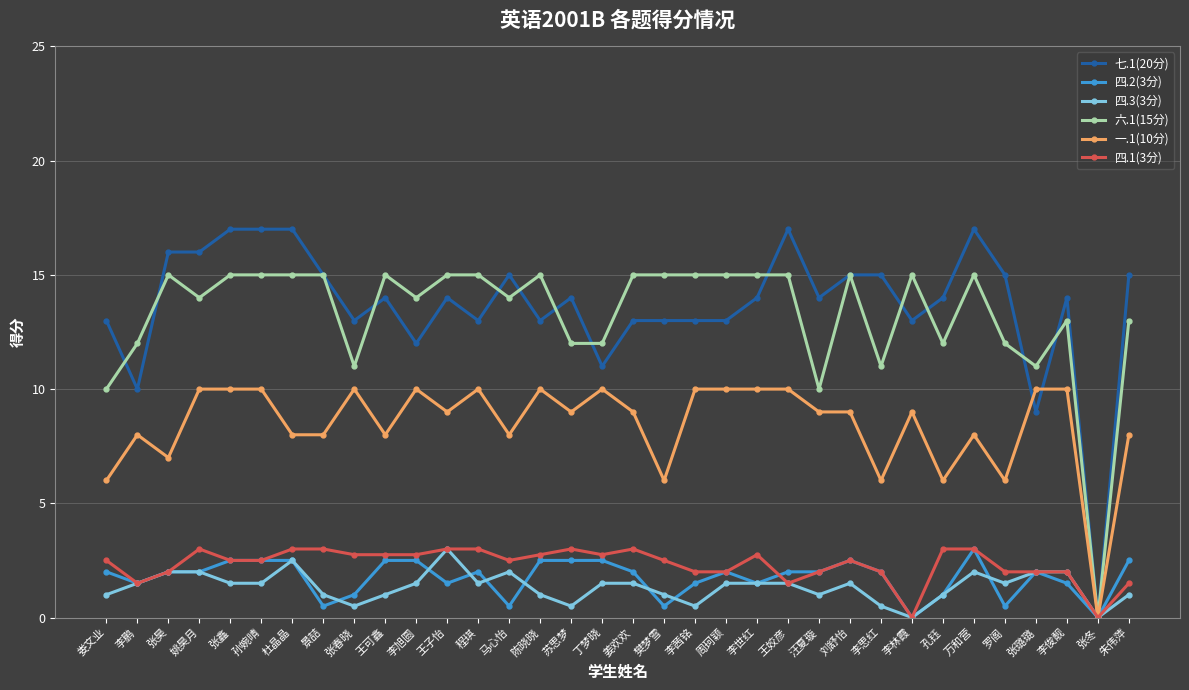

Is the value of 四.2(3分) at 孔钰 greater than the value of 四.1(3分) at 程琪?

No